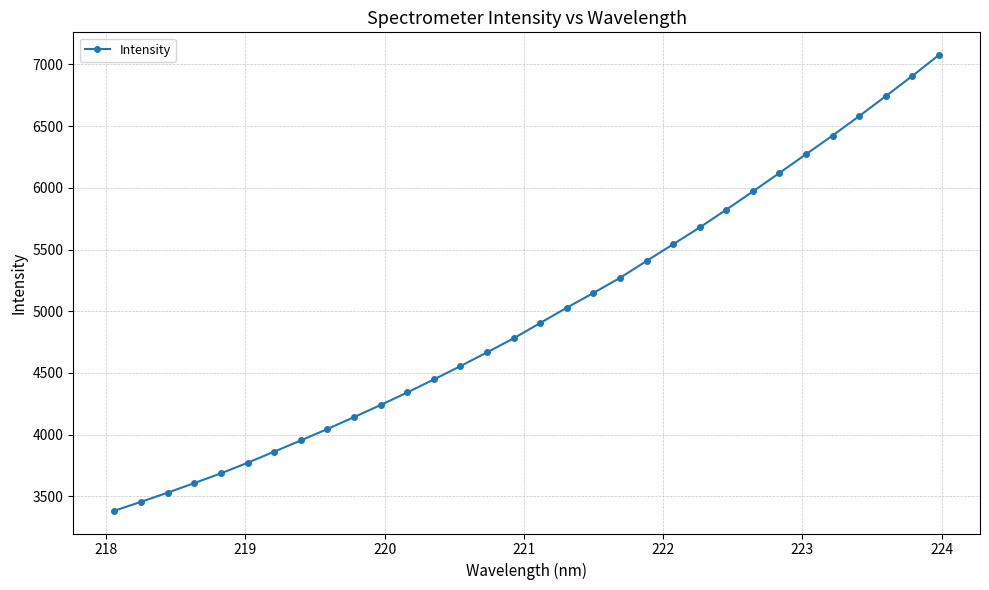

What is the difference between the maximum and minimum values?

3691.2